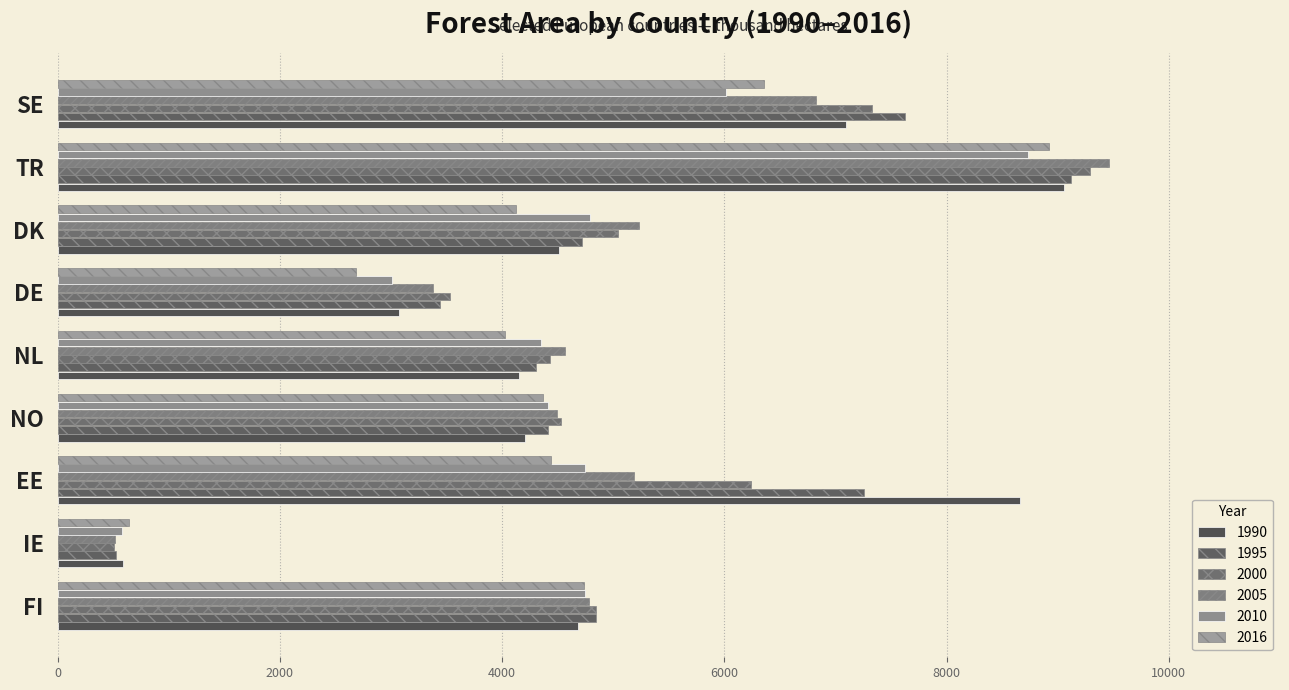

At EE, list the series in order from largest to smallest.

1990, 1995, 2000, 2005, 2010, 2016